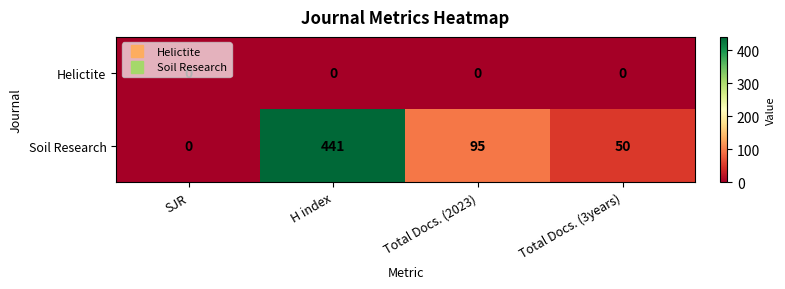

List the series in order of their overall mean, lowest first.

Helictite, Soil Research